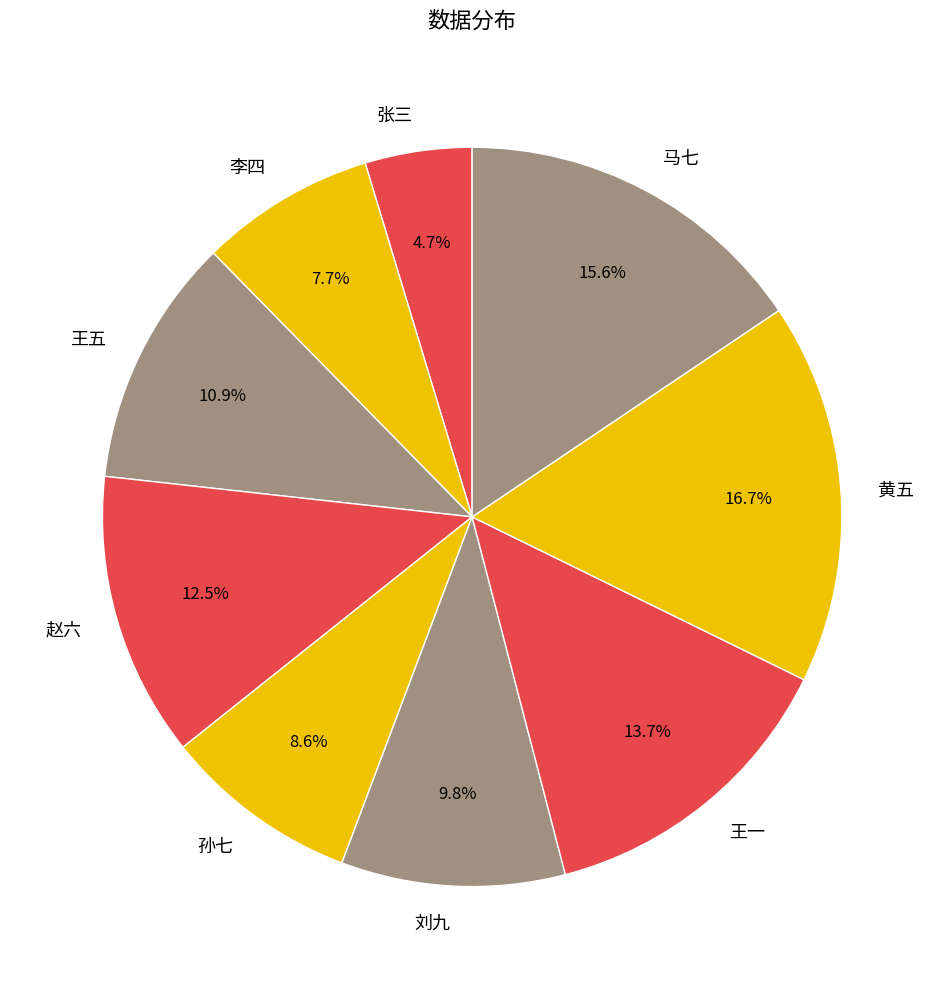

Does 刘九 account for over 50% of the chart?

No